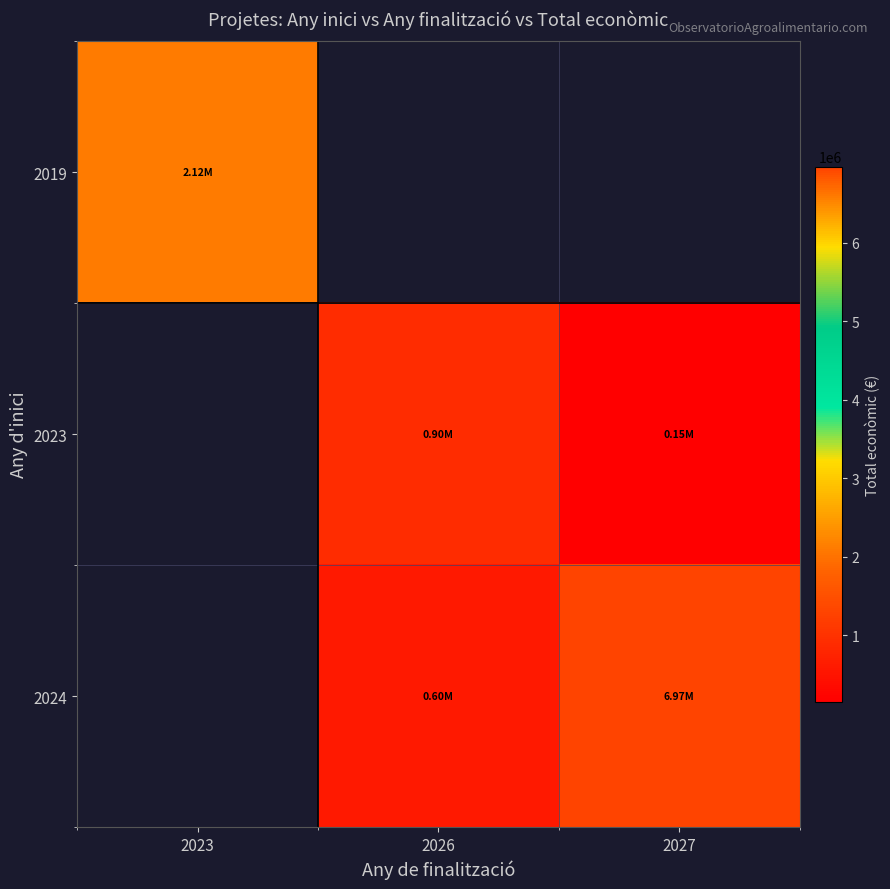

Is the value of 2024 at 2027 greater than the value of 2019 at 2023?

Yes